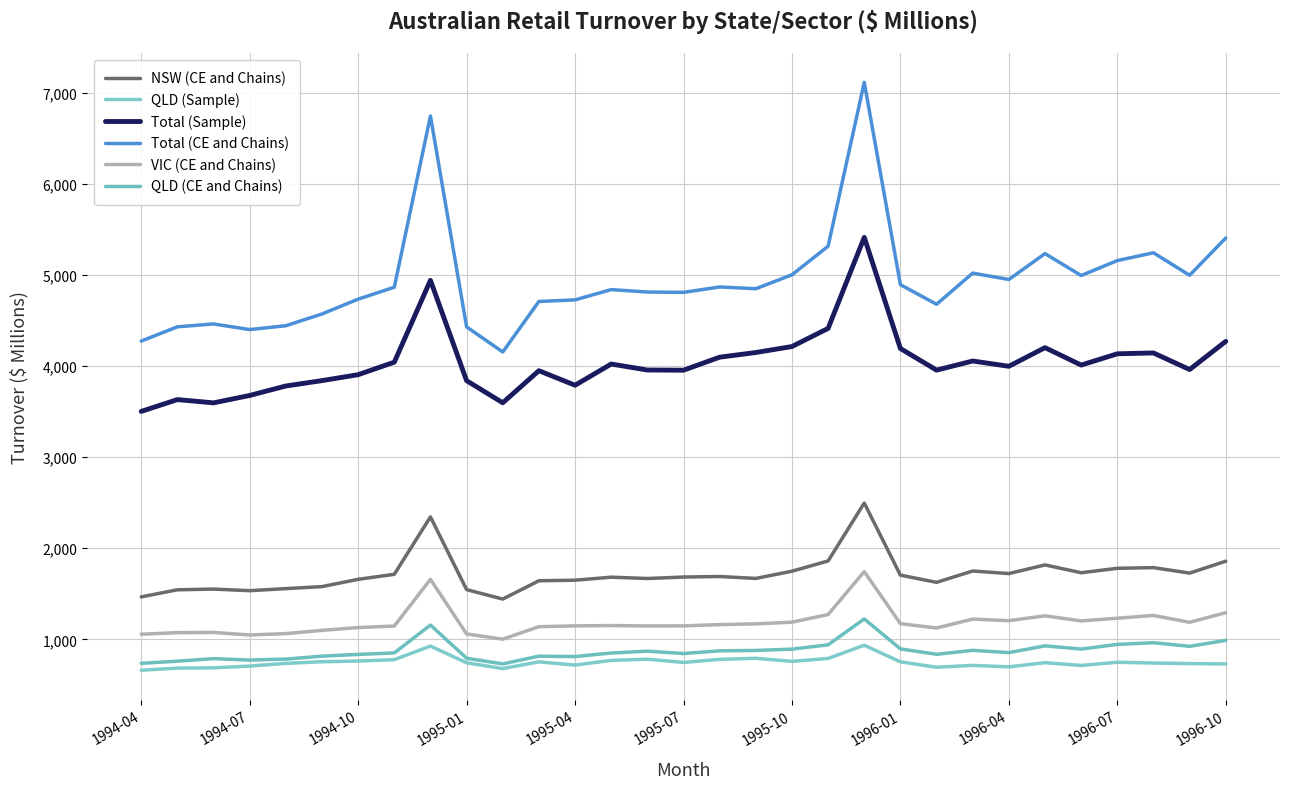

Which series has the largest total across all categories?

Total (CE and Chains)